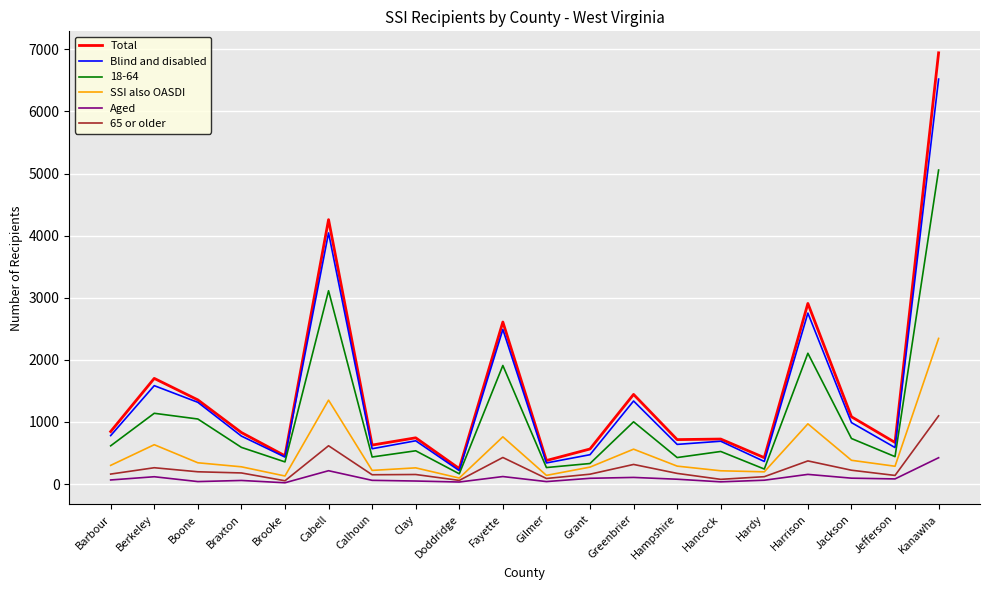

The Total series shows 724 at Hancock. True or false?

True